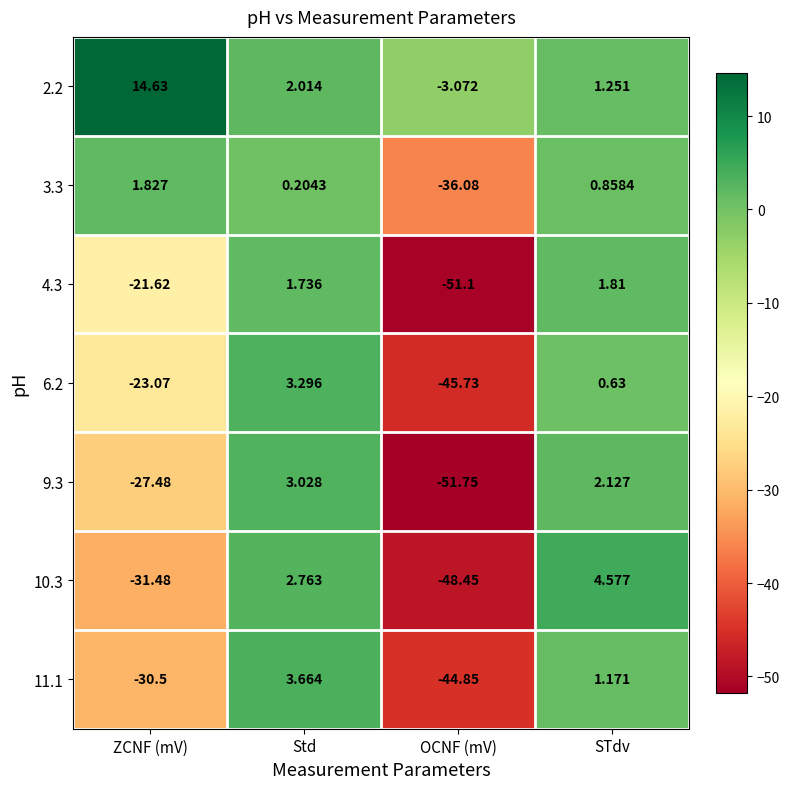

At which label does 3.3 first exceed 0?

ZCNF (mV)